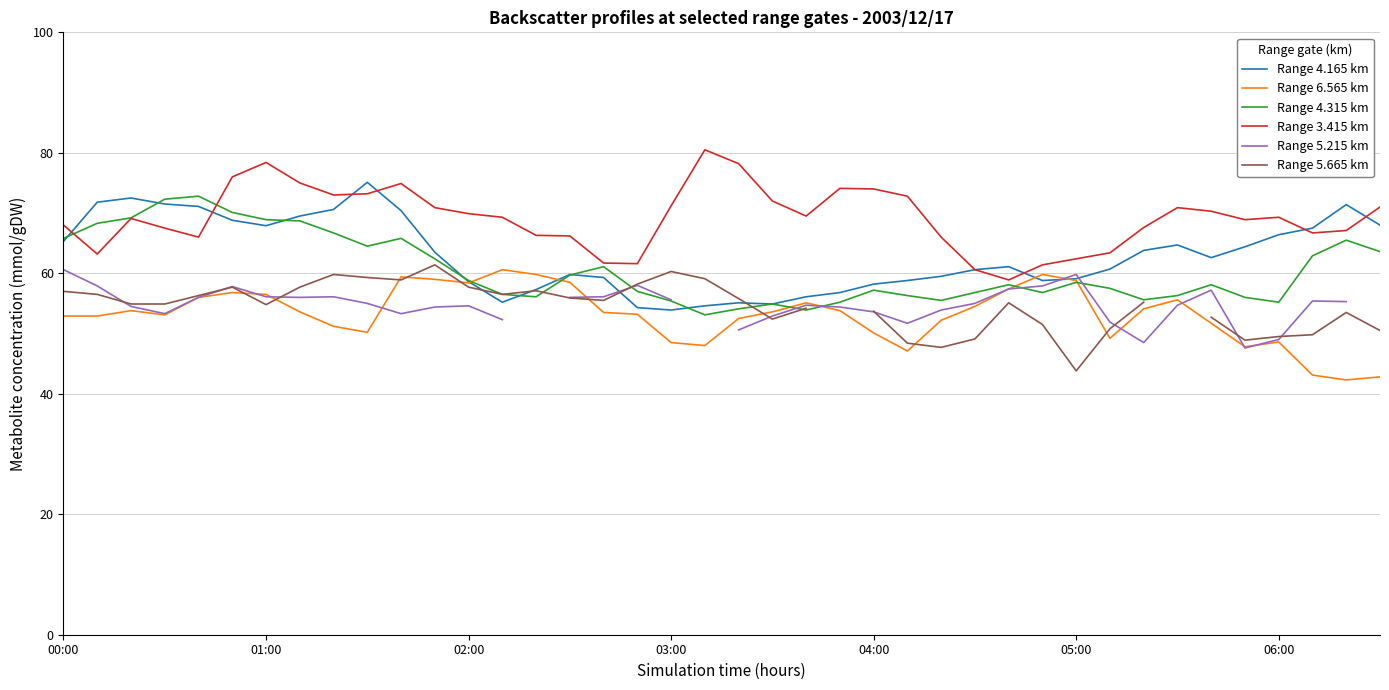

True or false: Range 6.565 km has a value of 47.1 at 25.

True